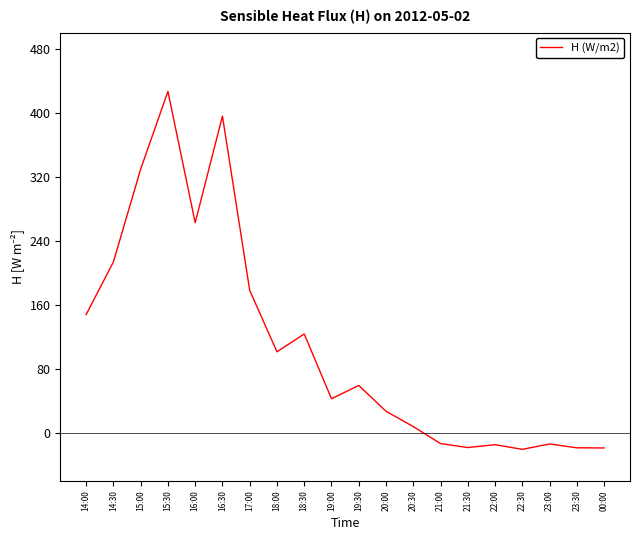

At which category does the data reach its first local valley?

16:00